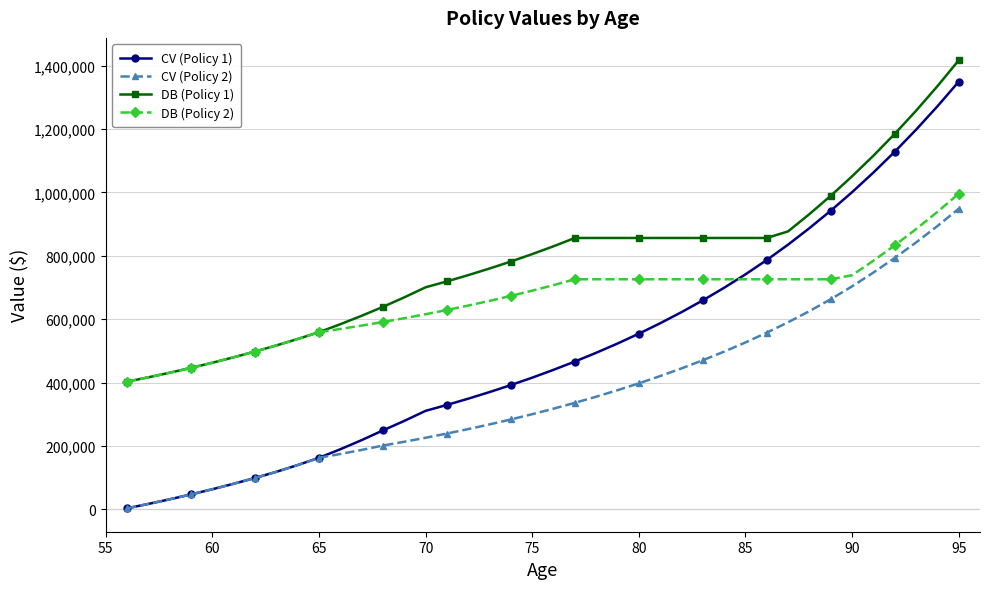

What is the greatest value displayed?

1417159